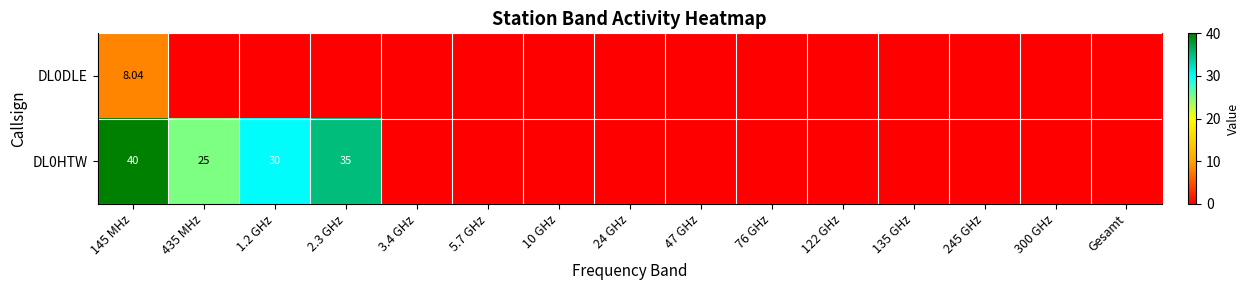

Rank the series by their average value, from lowest to highest.

DL0DLE, DL0HTW